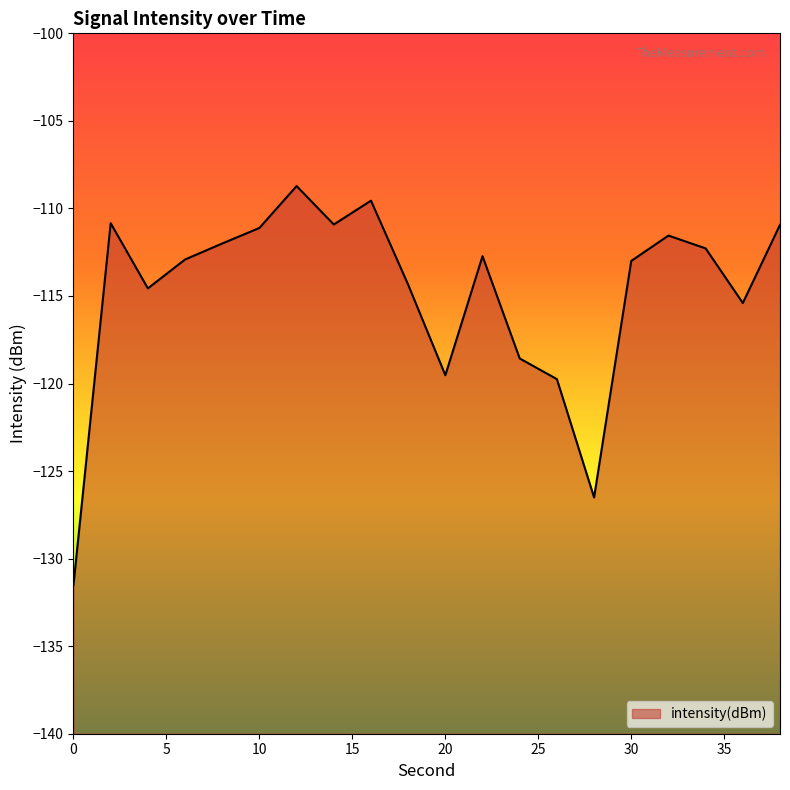

Which has a higher value, 18 or 10?

10